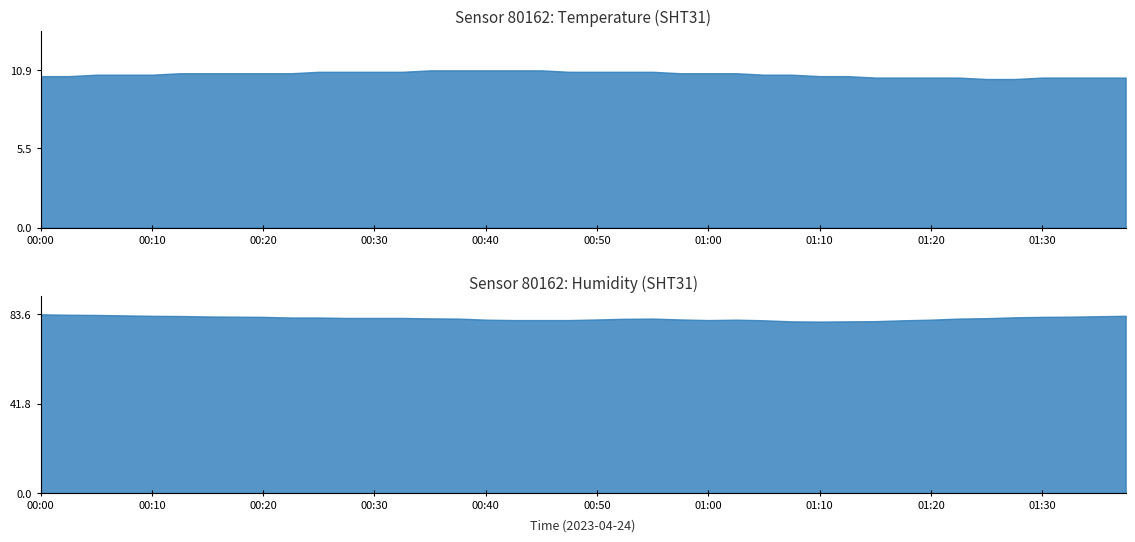

What is the greatest value displayed?

83.6